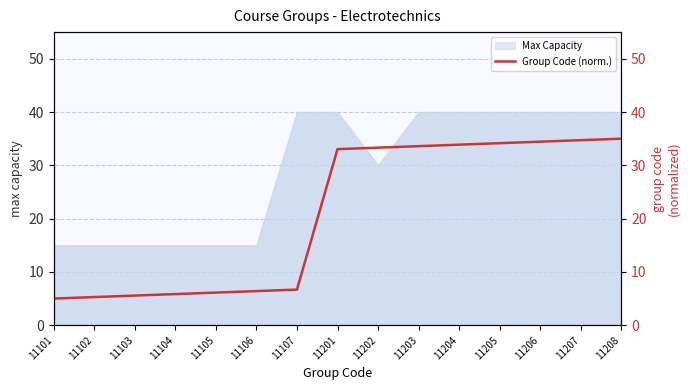

What is the change in value from 11107 to 11206?

+27.8